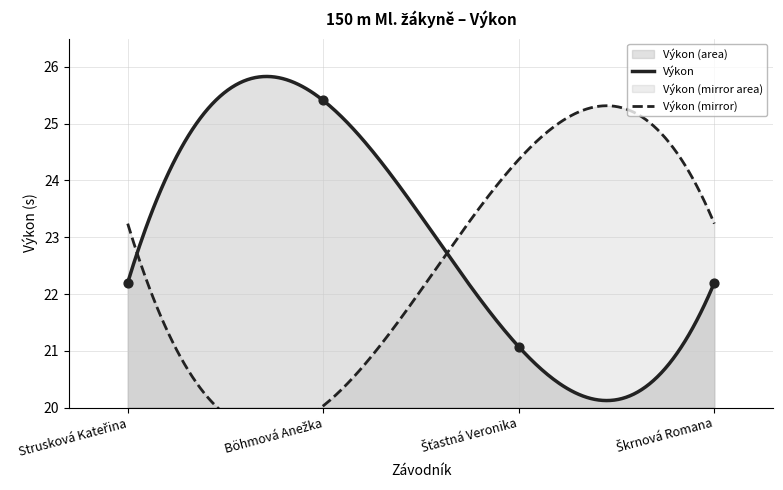

Approximately how many times larger is the value at Strusková Kateřina compared to Šťastná Veronika?

1.1